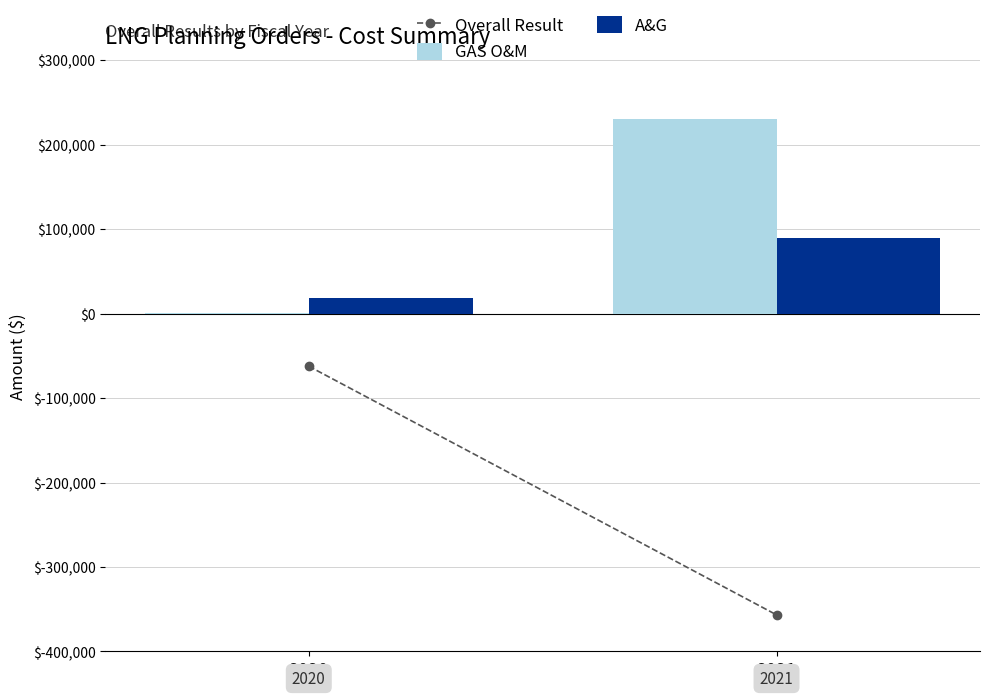

Which category has the highest value across all series?

2021